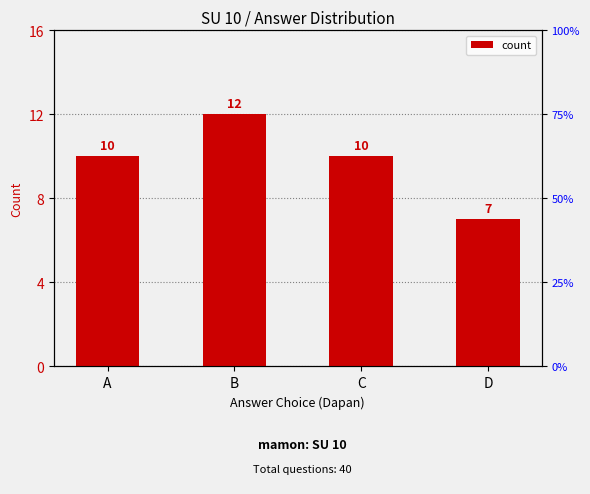

What is the difference between the second highest and minimum values?

3